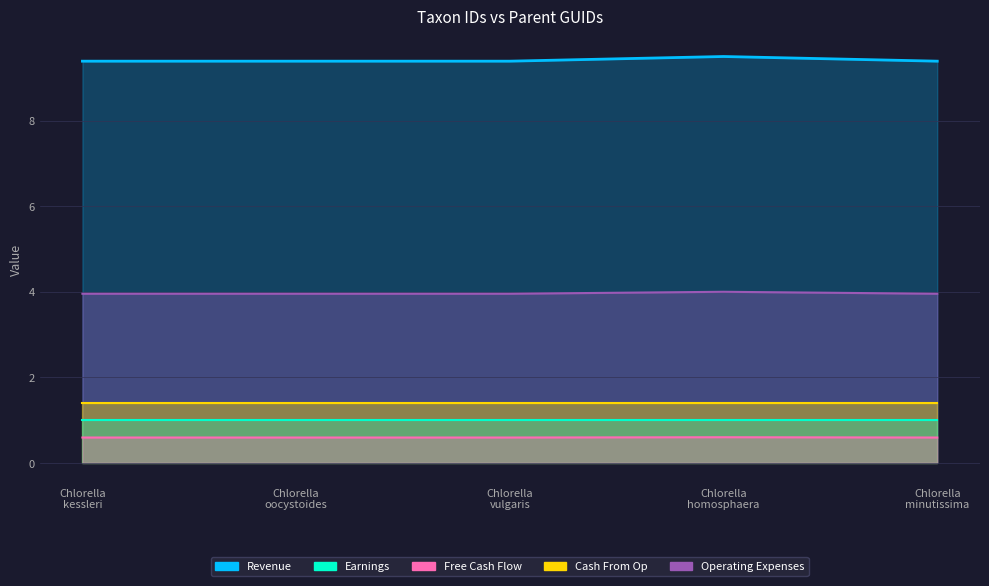

Which series has the largest total across all categories?

Revenue